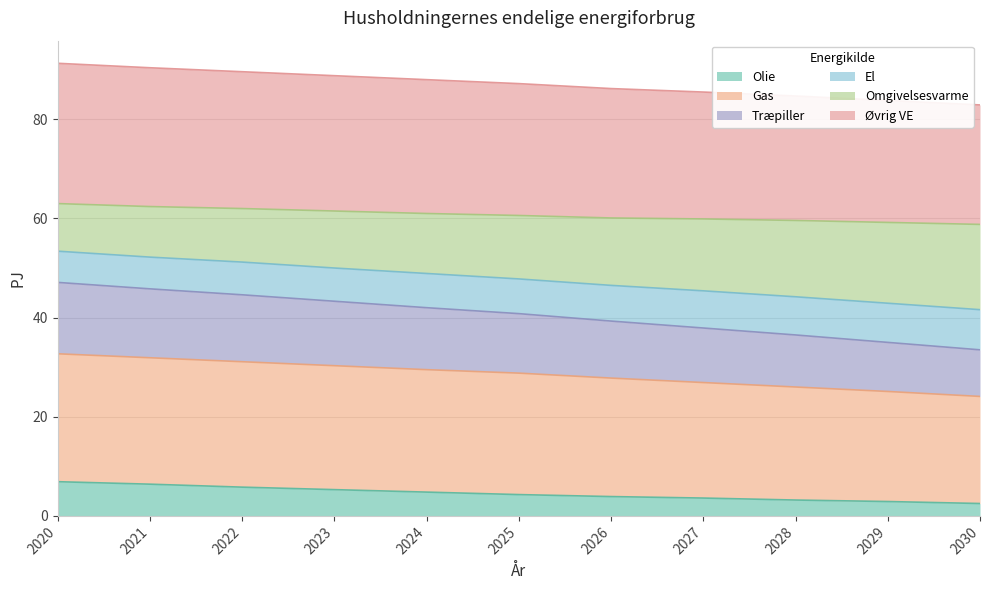

What is the minimum value shown in the chart?

2.5